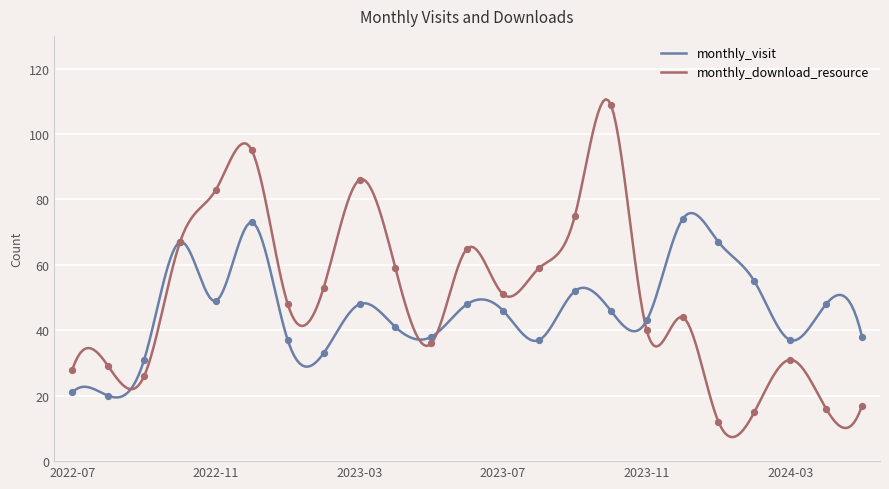

What is the total value across all series at 2022-12?

168